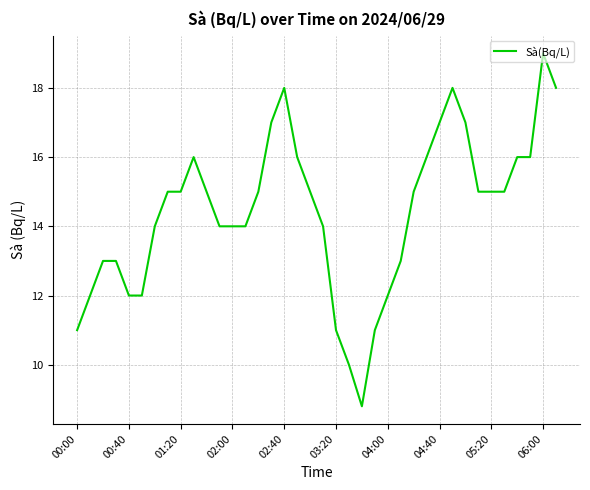

What is the smallest value displayed?

8.8